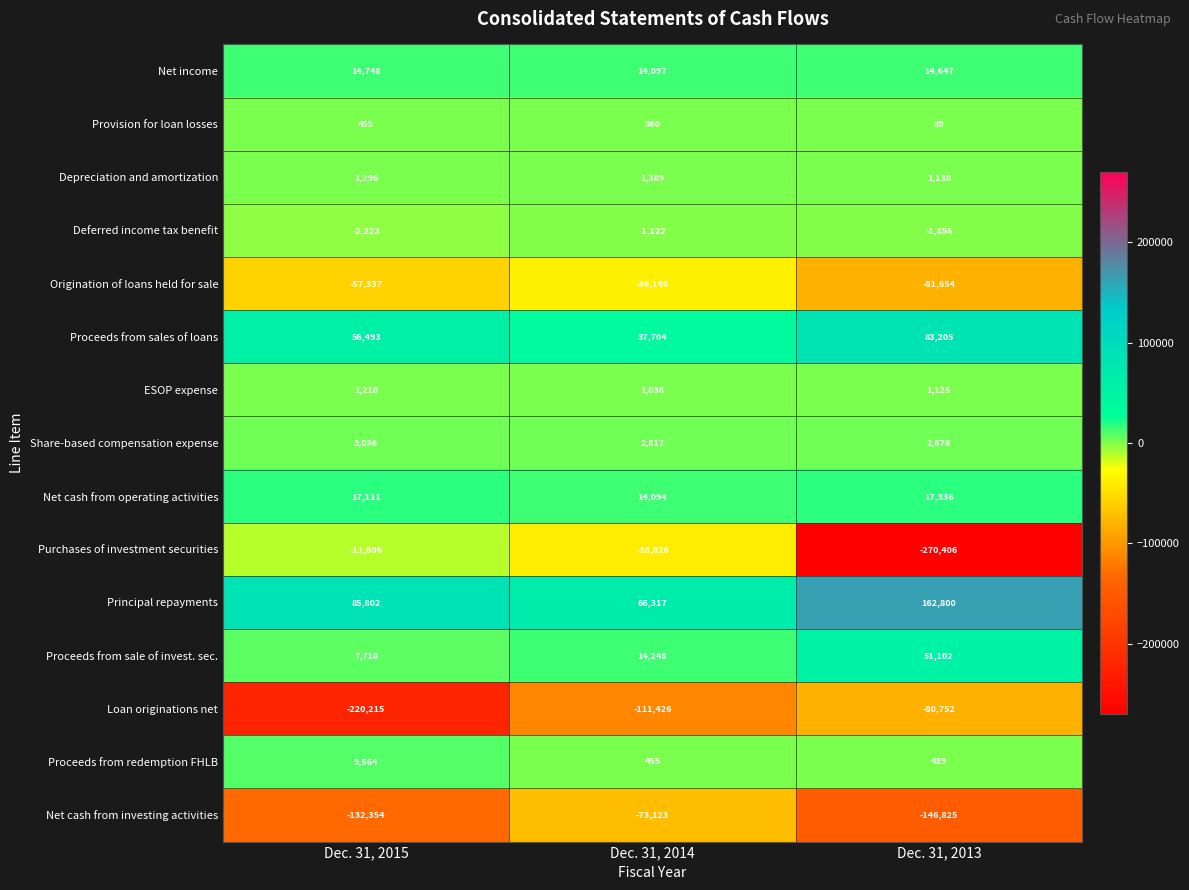

Which category has the lowest value across all series?

Dec. 31, 2013